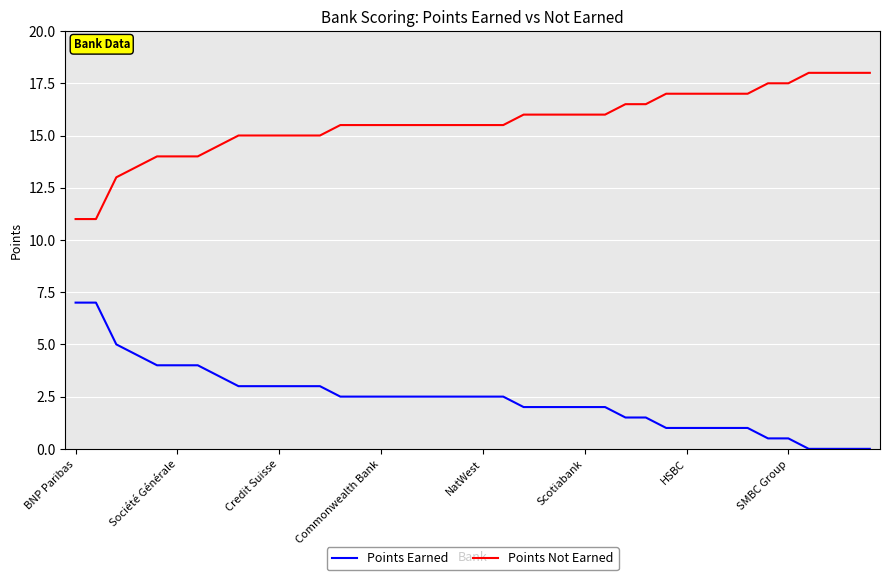

What are all the series names shown in the legend?

Points Earned, Points Not Earned